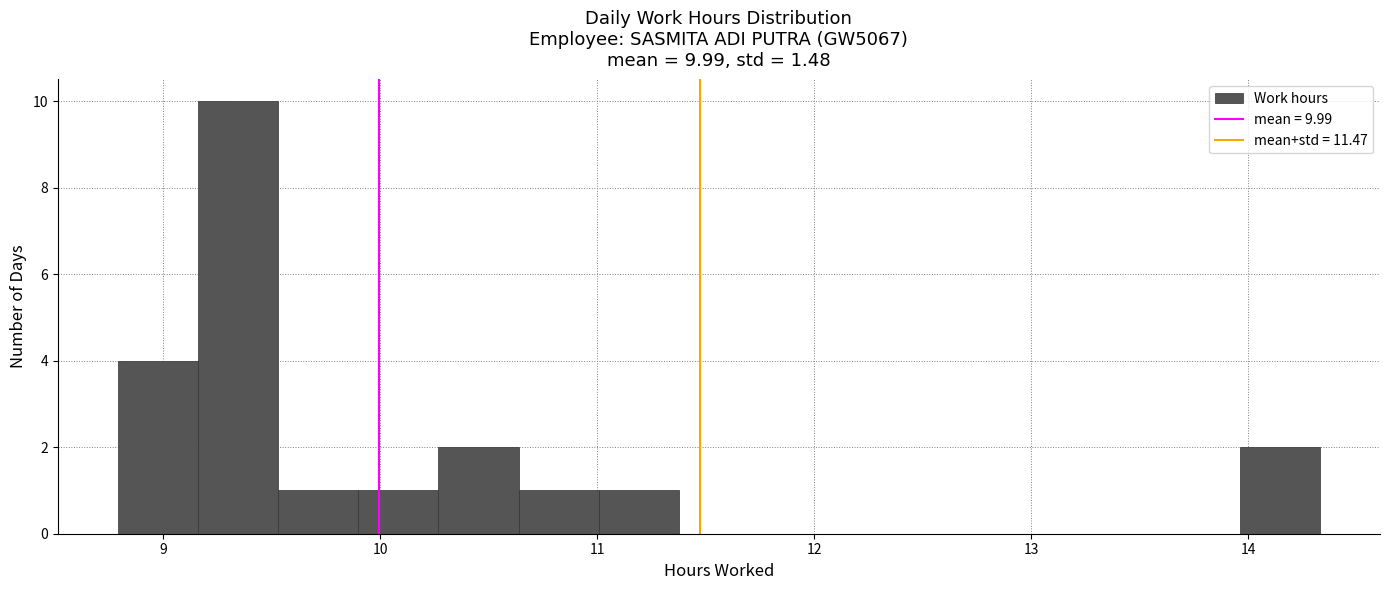

Around what value on the x-axis is the tallest bar? Give the approximate position of its centre, as read against the axis.

9.3